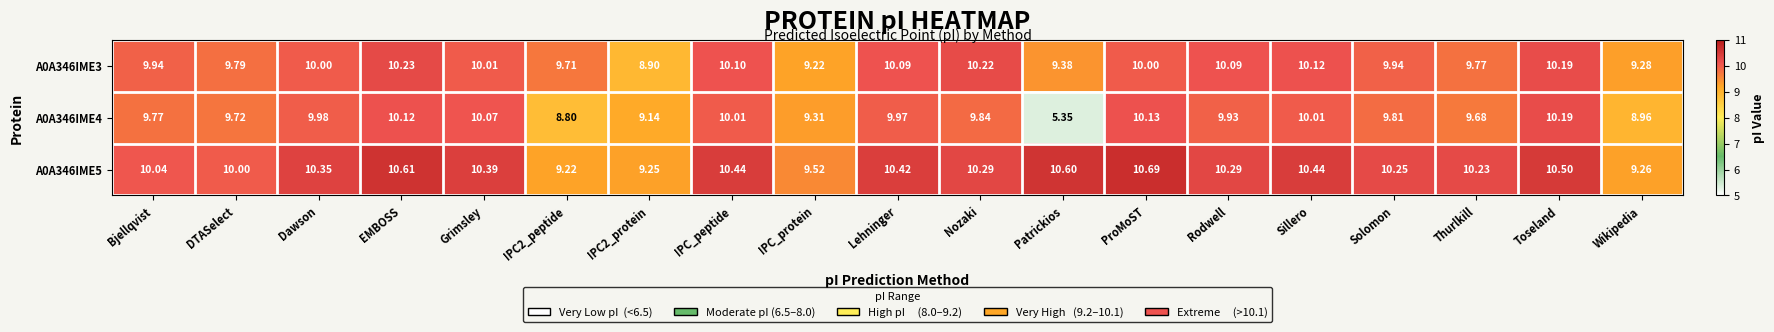

What is the total value across all series at Nozaki?

30.4